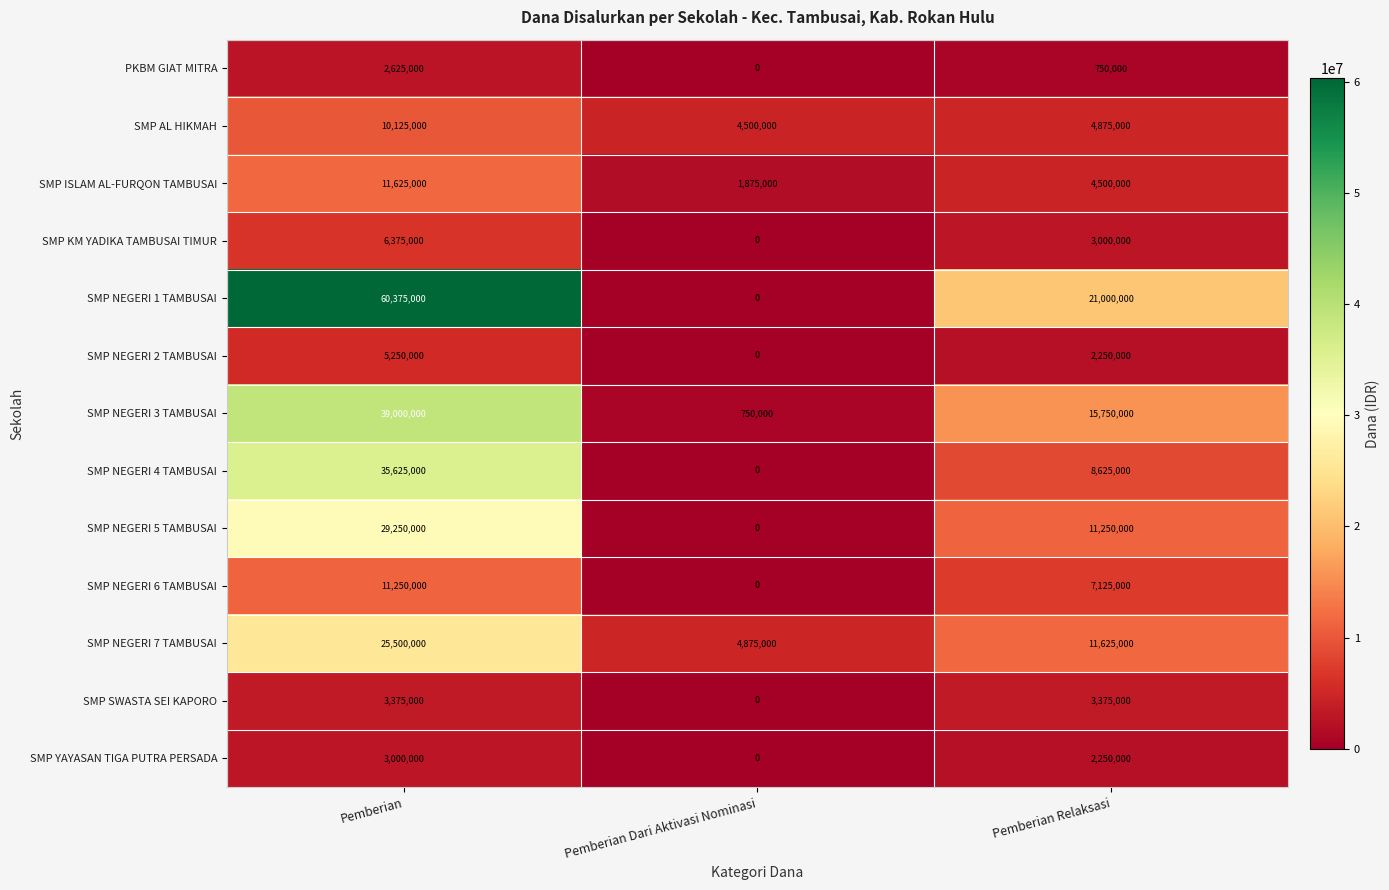

At which category is the sum across all series the highest?

Pemberian